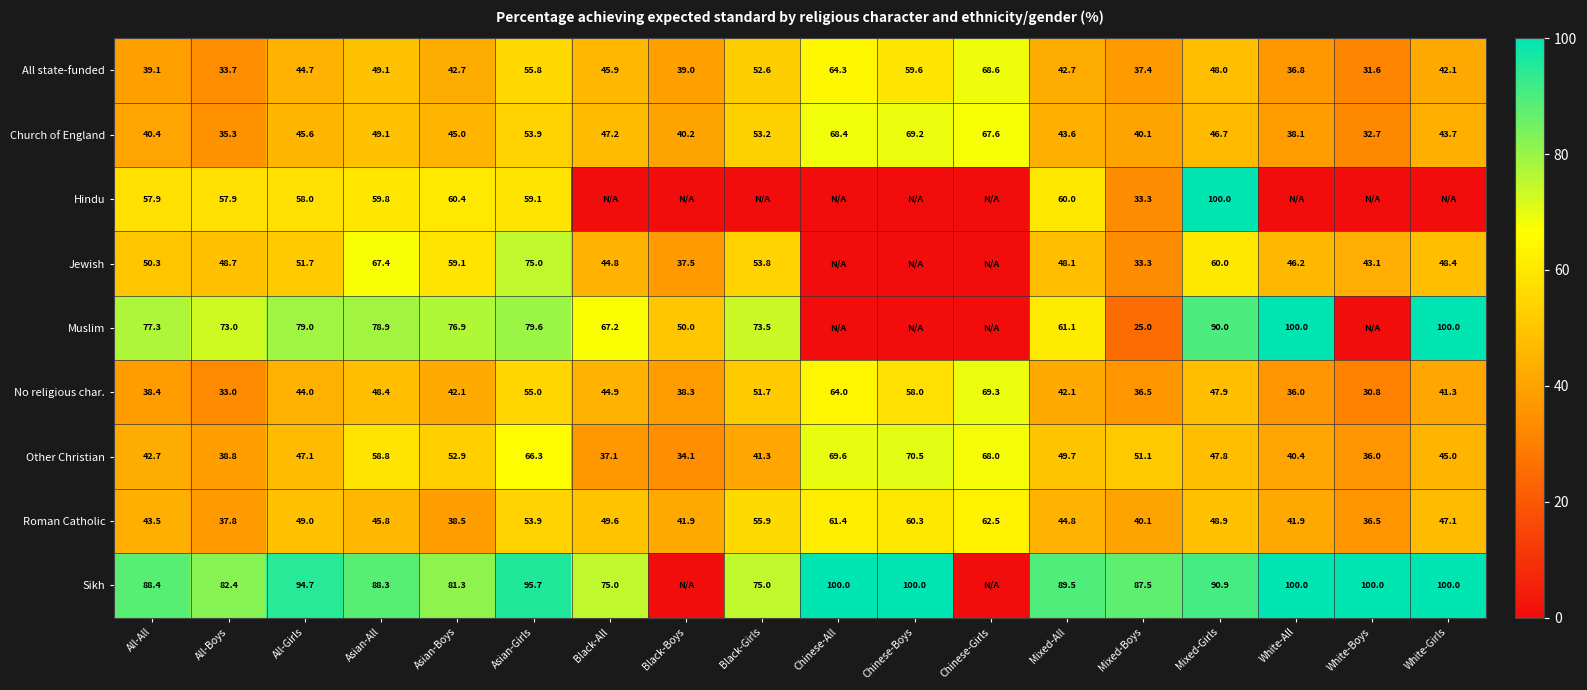

Which series changed the most between All-Boys and Asian-All?

Other Christian